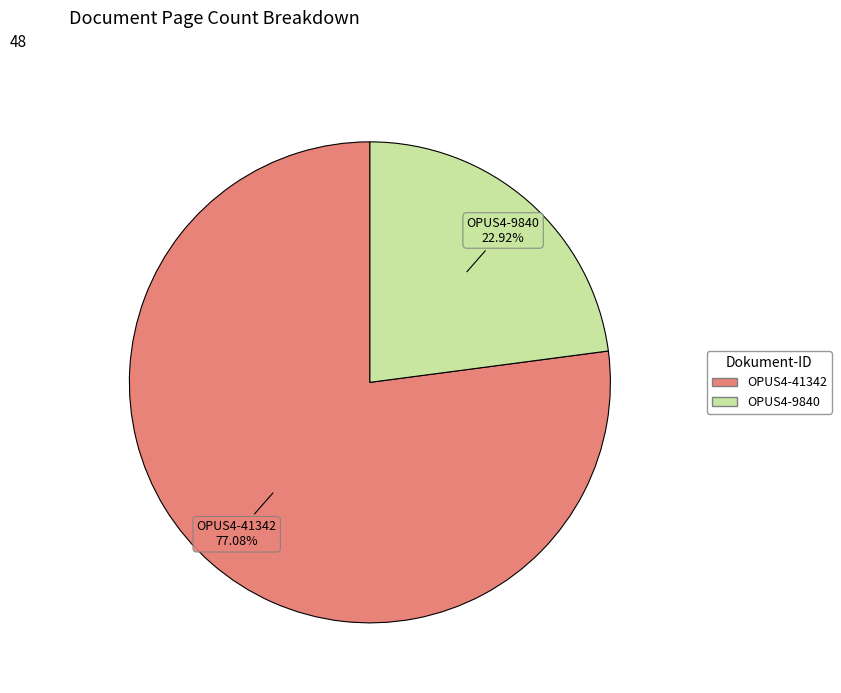

Is it true that OPUS4-9840 is 23% of the pie?

True